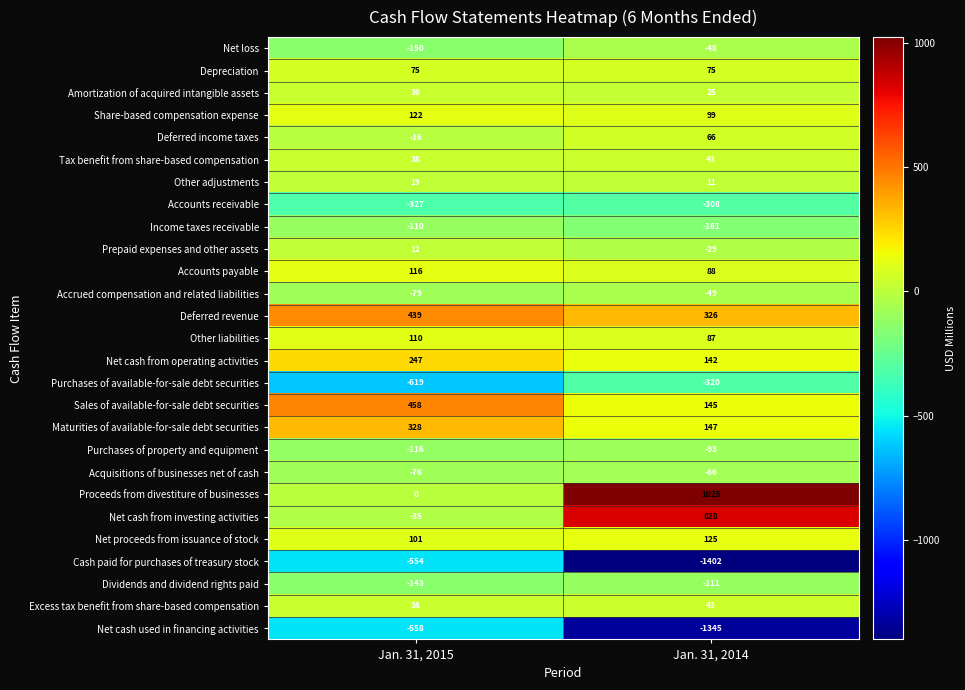

Is it true that Income taxes receivable equals -287 at Jan. 31, 2014?

False